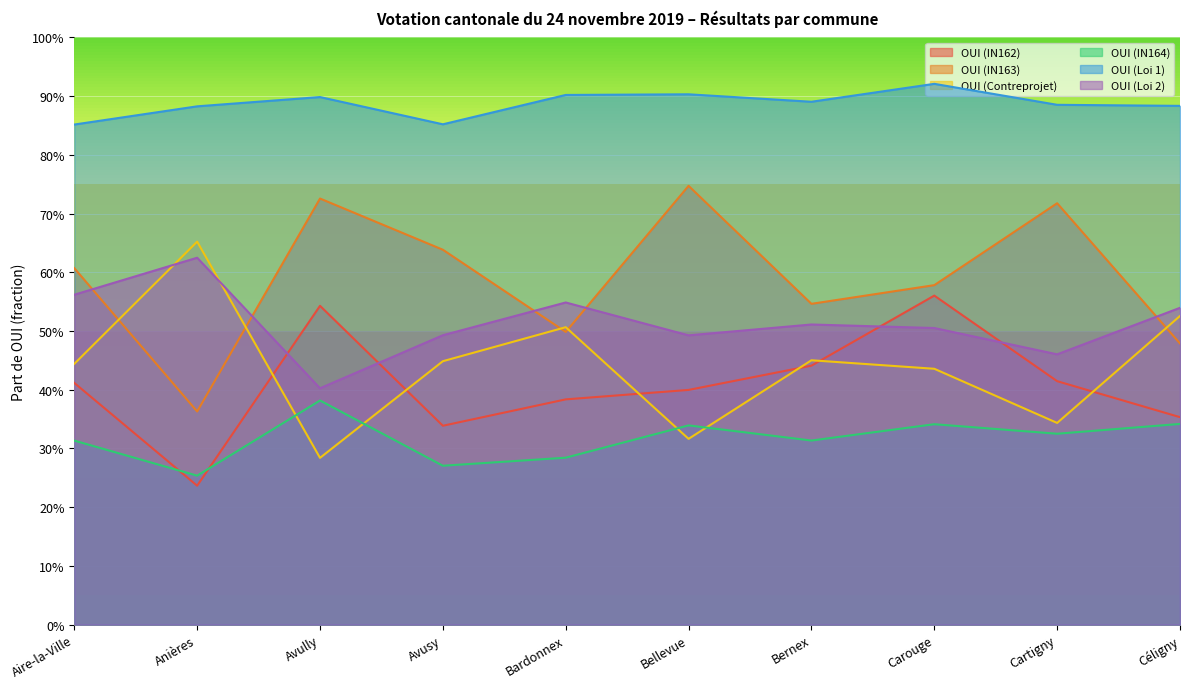

At which category does OUI (Loi 1) reach its first local peak?

Avully